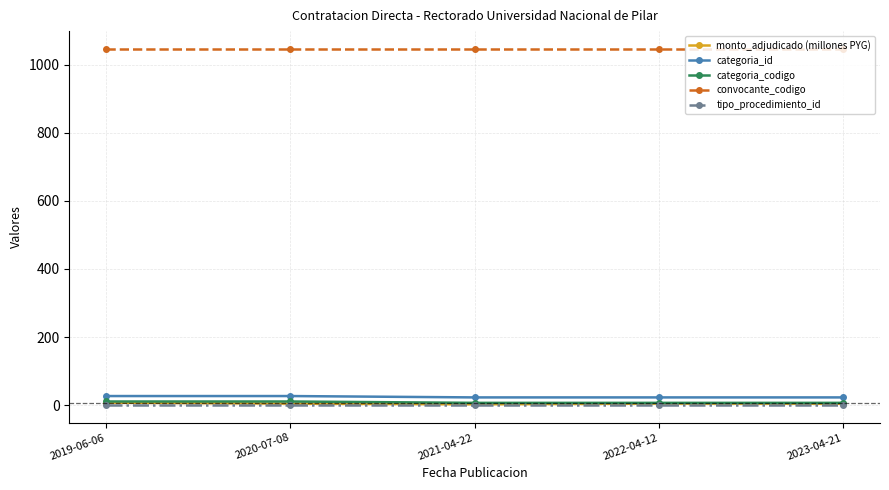

True or false: tipo_procedimiento_id and convocante_codigo cross at least once.

False